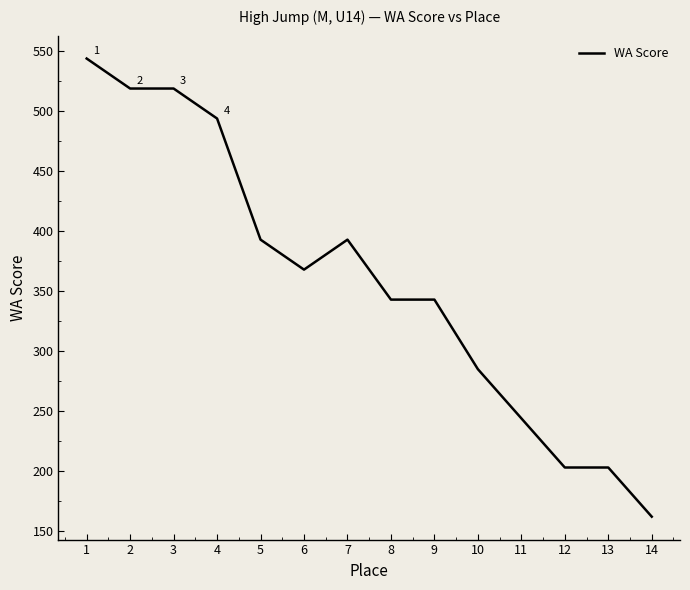

What is the smallest value displayed?

162